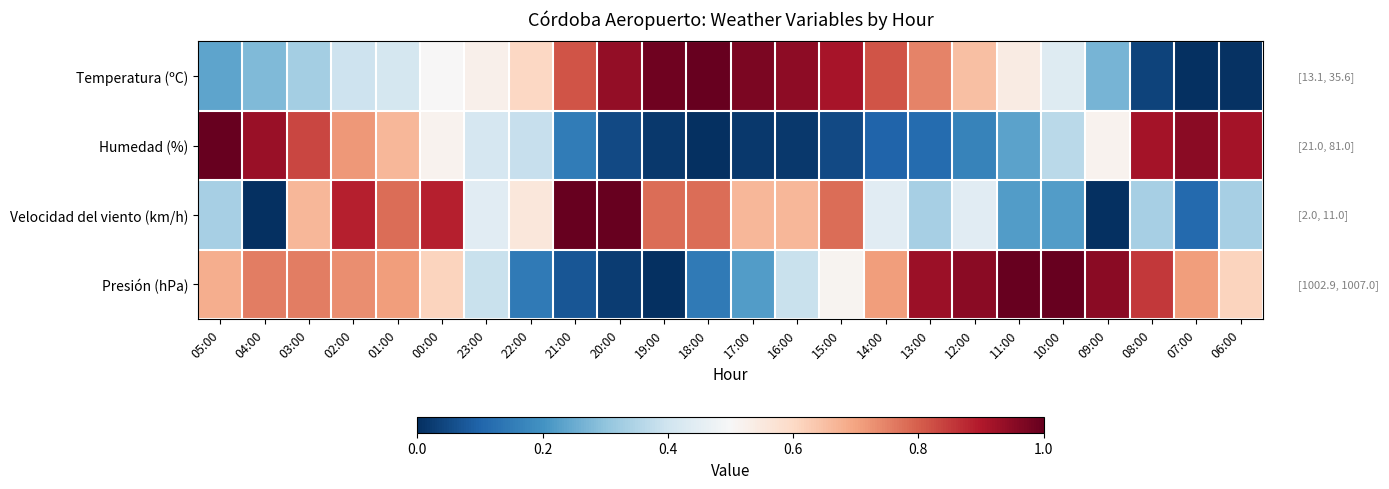

At 01:00, list the series in order from smallest to largest.

Temperatura (ºC), Humedad (%), Presión (hPa), Velocidad del viento (km/h)